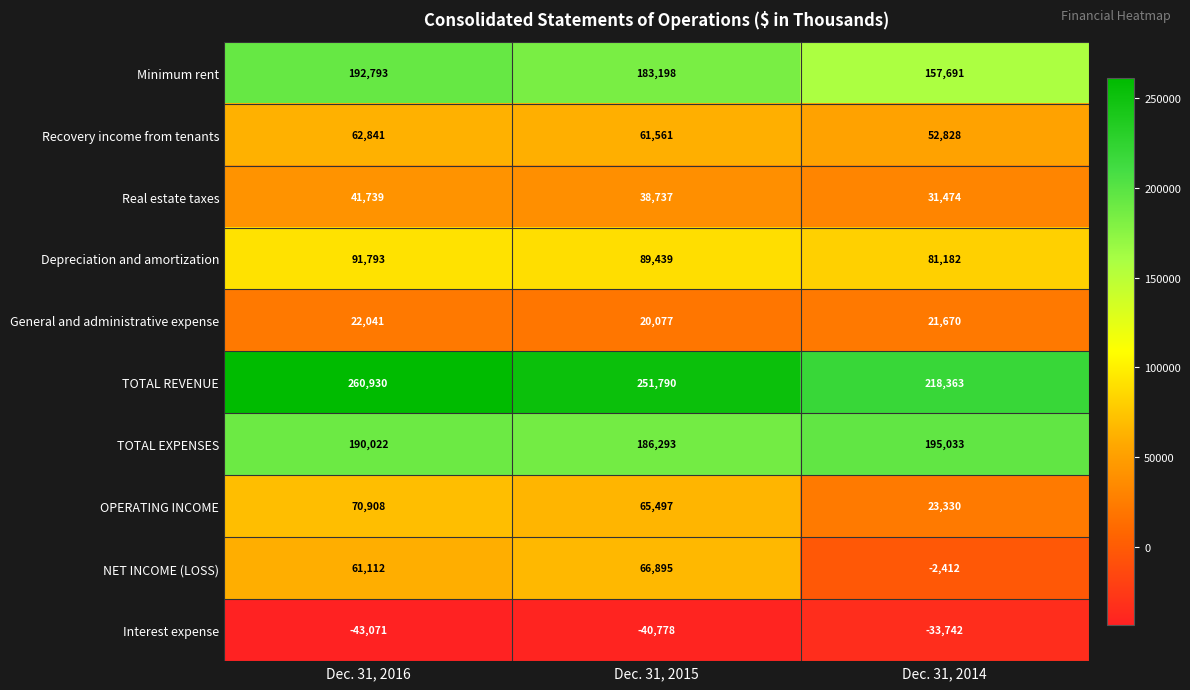

The value of Recovery income from tenants at Dec. 31, 2014 is 52828. True or false?

True